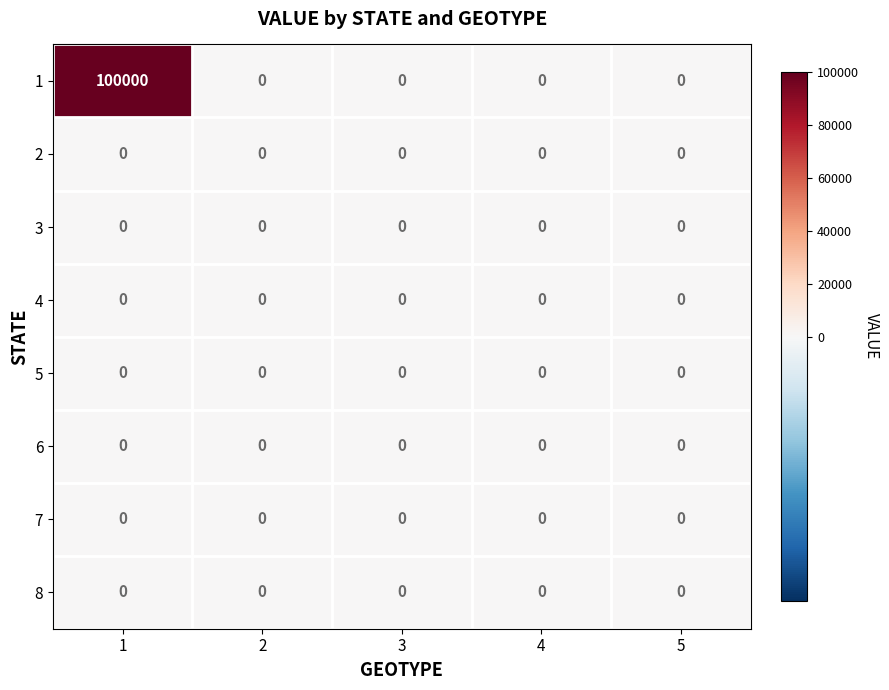

Which series has the largest total across all categories?

1